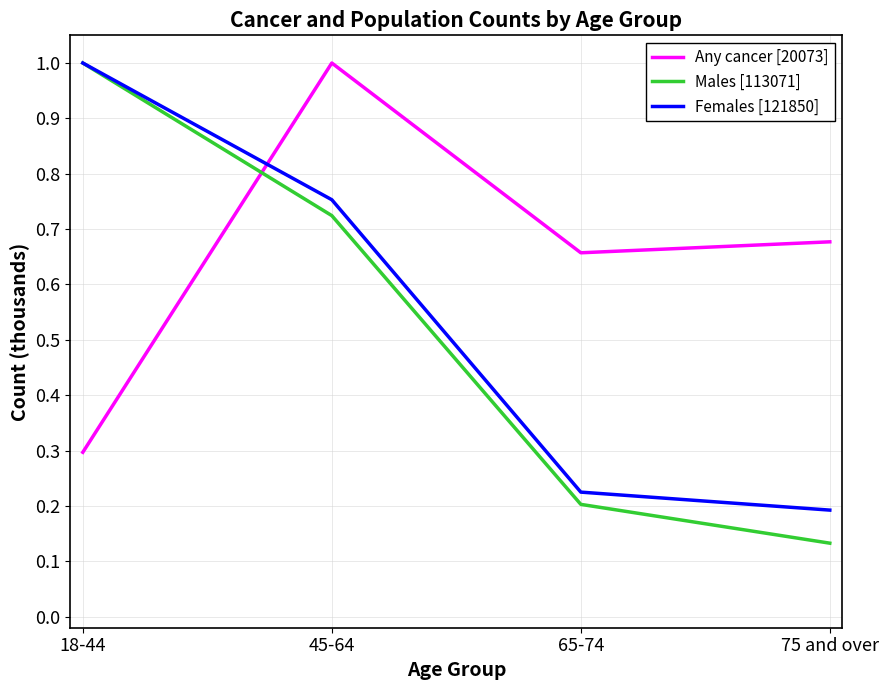

Which series changed the most between 65-74 and 75 and over?

Males [113071]